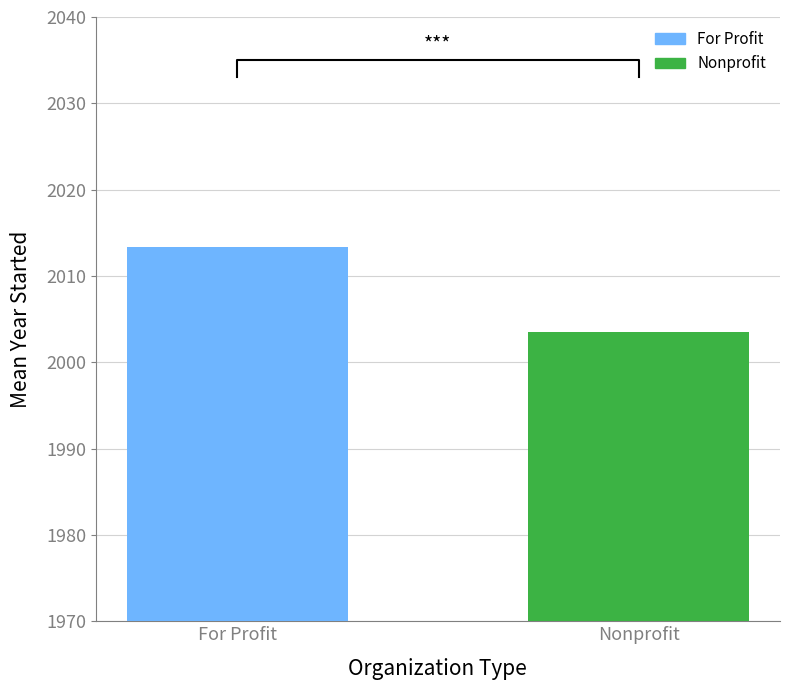

The chart shows a value of 2003.5 at Nonprofit. True or false?

True